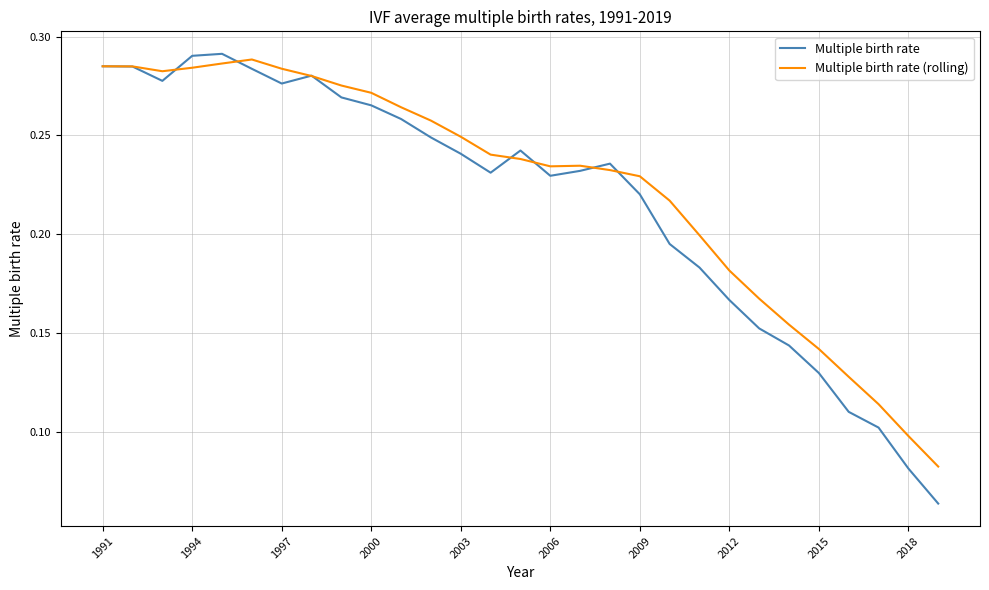

Which series has the widest spread of values?

Multiple birth rate